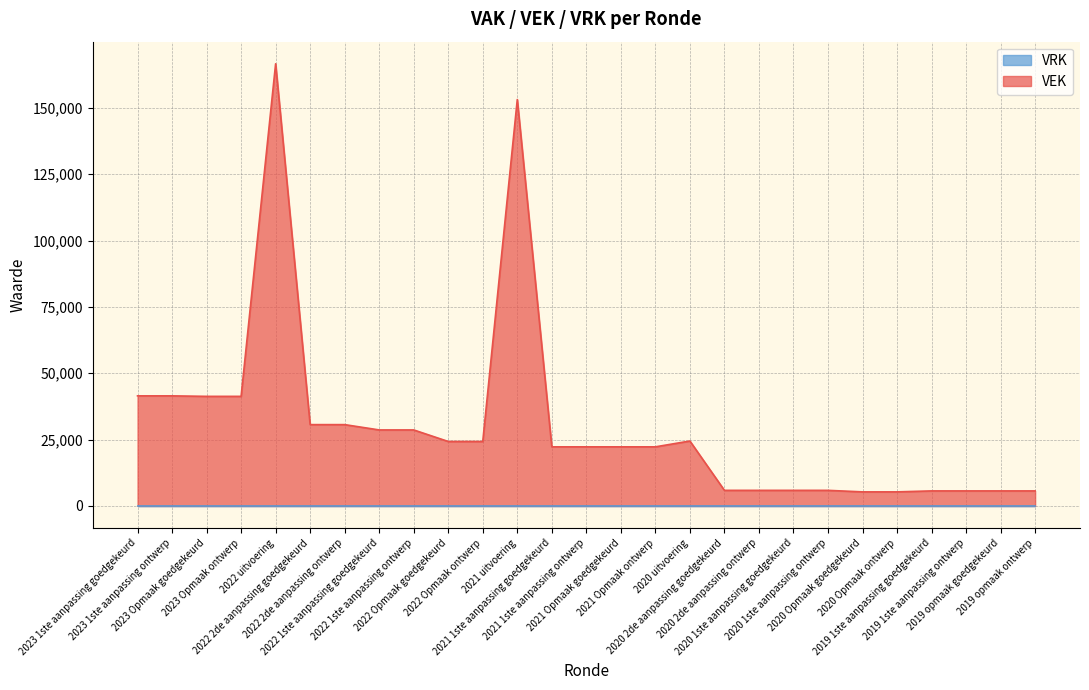

The value at 2020 uitvoering is 24469. True or false?

True